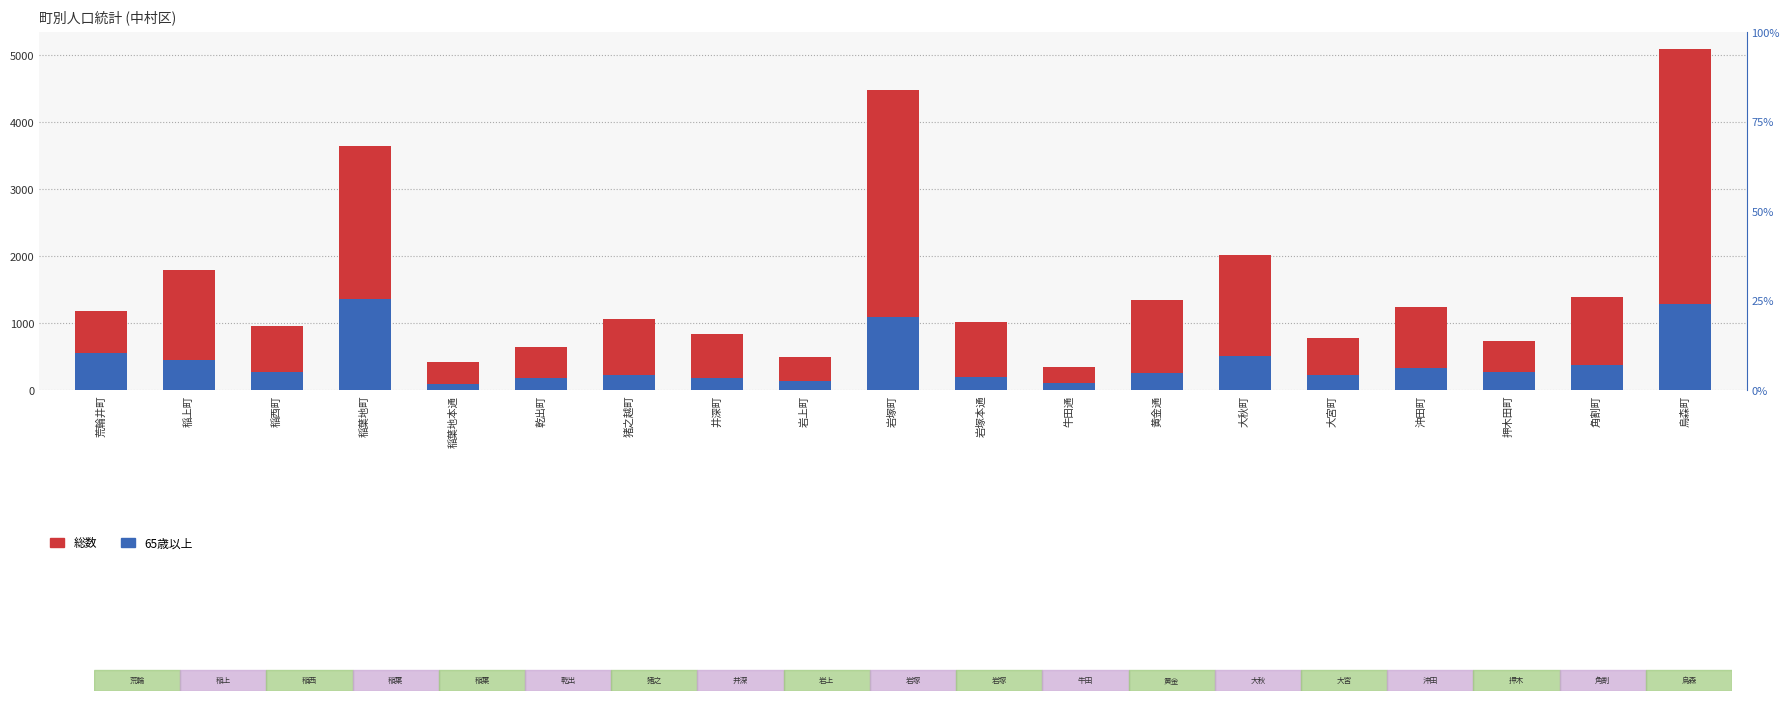

How many values in the 総数 series are below 1058?

9